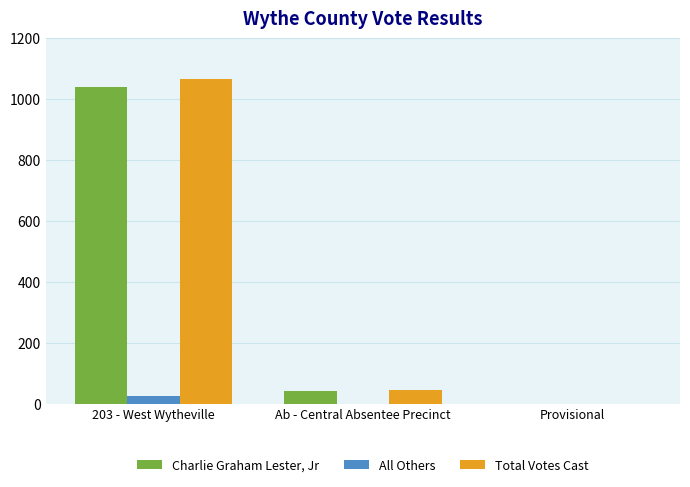

What is the greatest value displayed?

1065